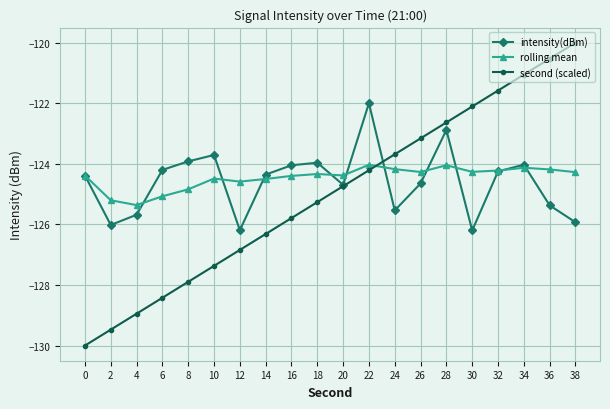

The value of intensity(dBm) at 30 is -86.1. True or false?

False